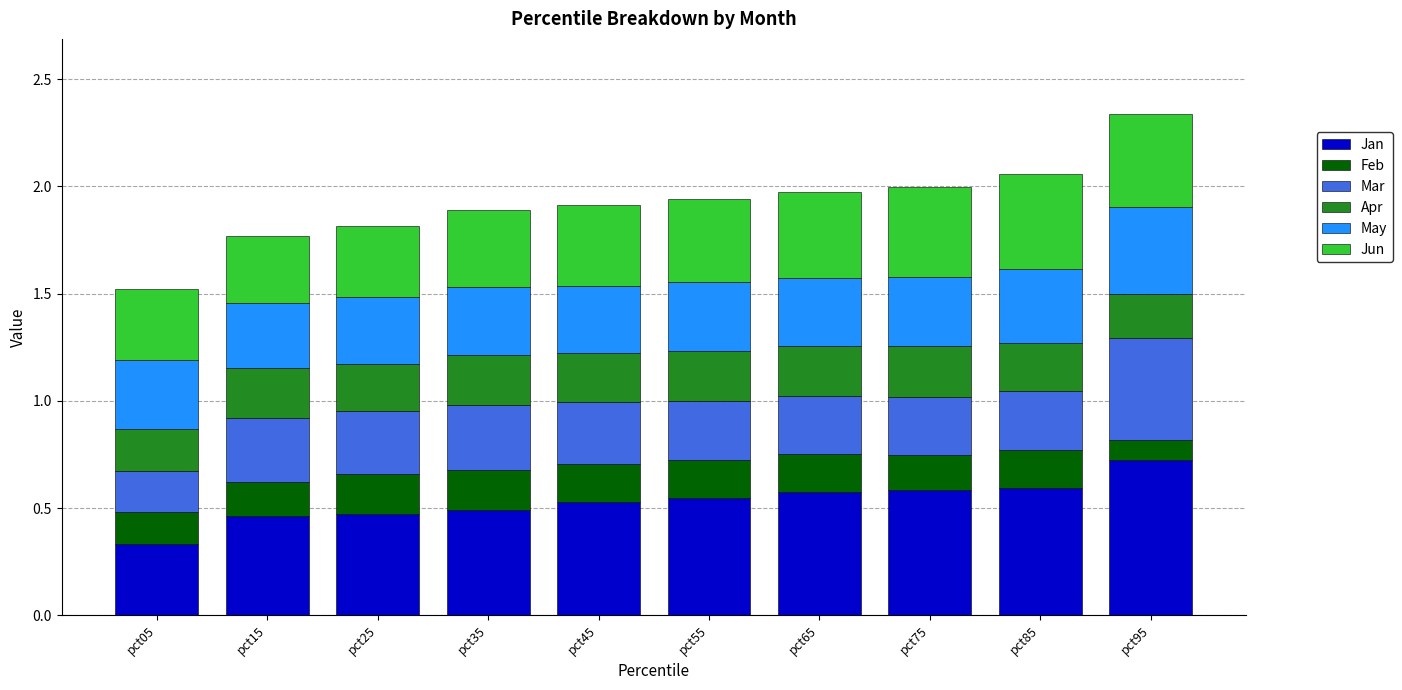

At which category is the sum across all series the highest?

pct95